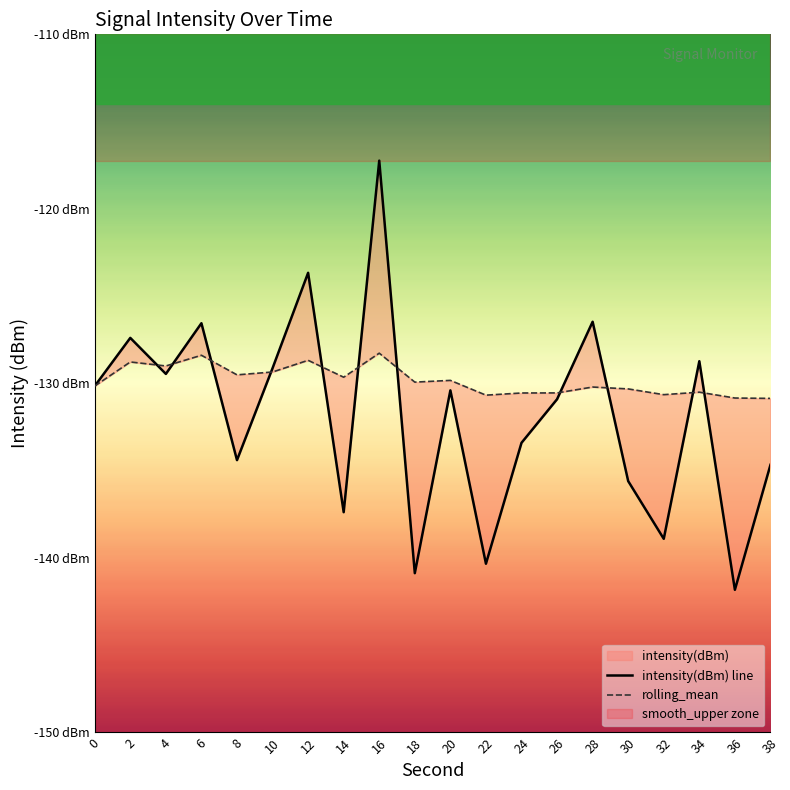

Reading left to right, extract all data points from this chart.

intensity(dBm) line: -130.2	-127.4	-129.5	-126.6	-134.4	-129.1	-123.7	-137.4	-117.2	-140.9	-130.4	-140.3	-133.4	-130.9	-126.5	-135.6	-138.9	-128.7	-141.8	-134.7
rolling_mean: -130.2	-128.8	-129.0	-128.4	-129.5	-129.3	-128.7	-129.6	-128.3	-129.9	-129.8	-130.7	-130.5	-130.5	-130.2	-130.3	-130.6	-130.5	-130.8	-130.9